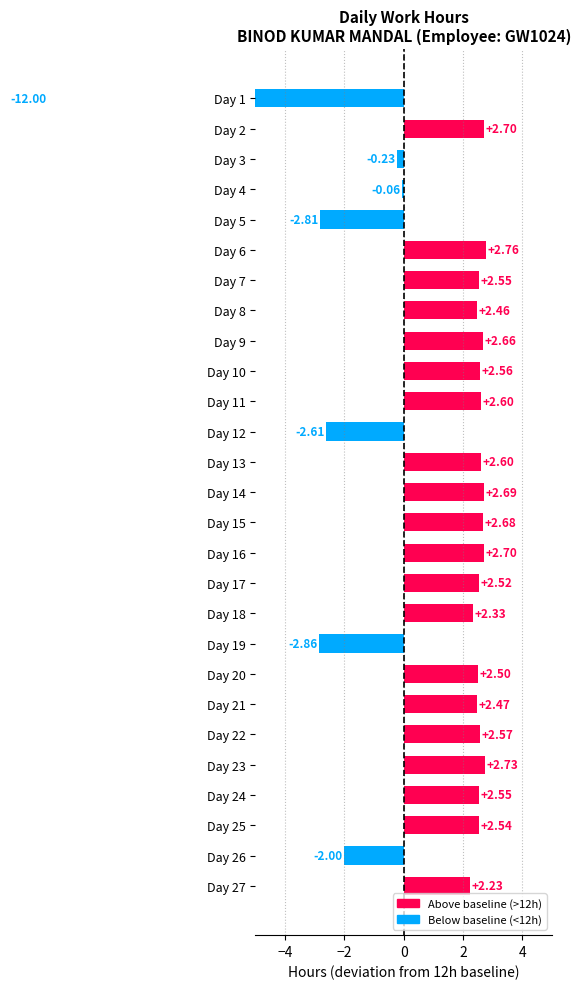

Which has a higher value, Day 1 or Day 3?

Day 3